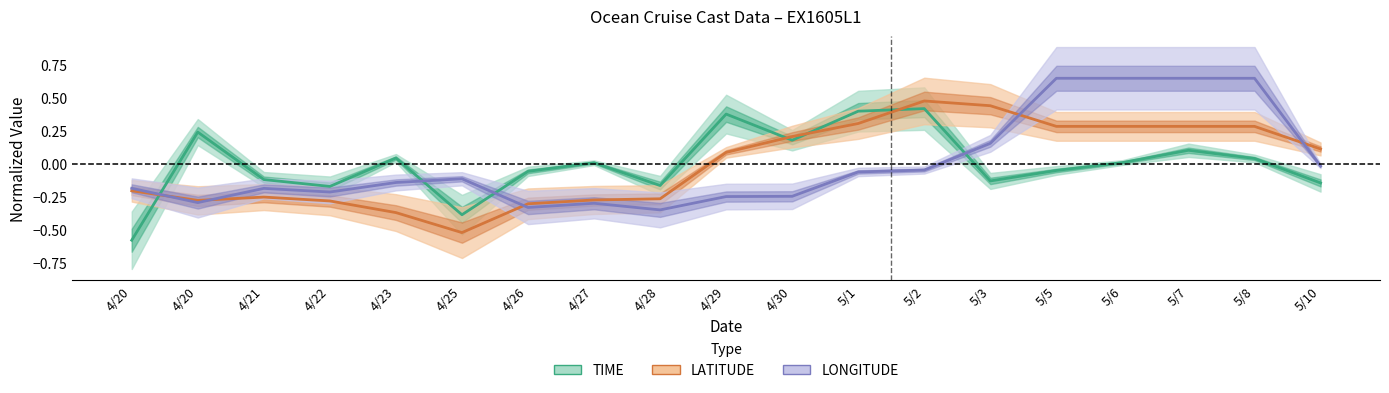

Which series has the largest range (max minus min)?

TIME